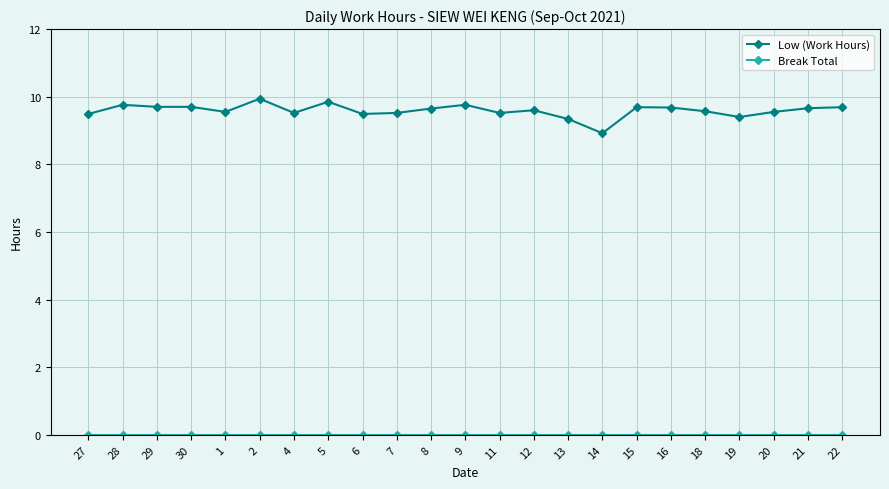

What is the spread (max minus min) of values at 2?

9.9